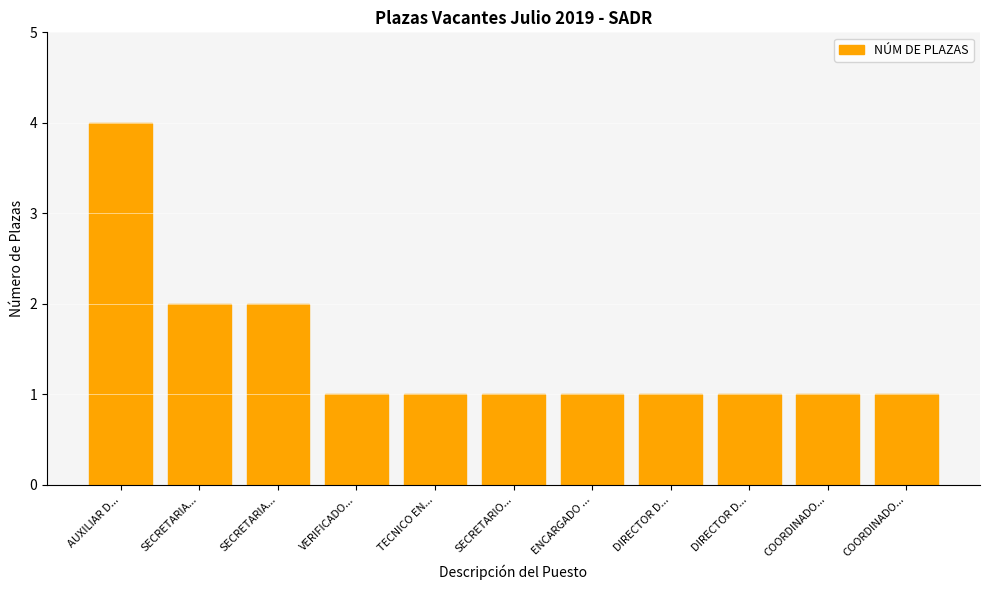

At which label is the value closest to 2?

SECRETARIA...